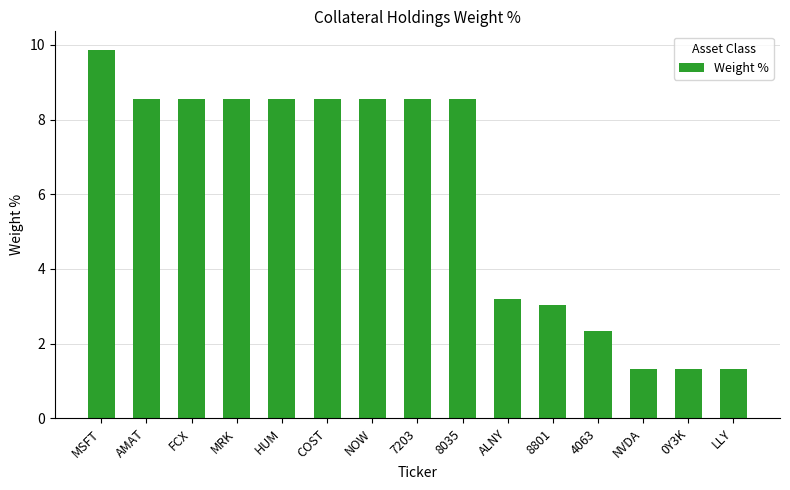

How many bars are there in total?

15